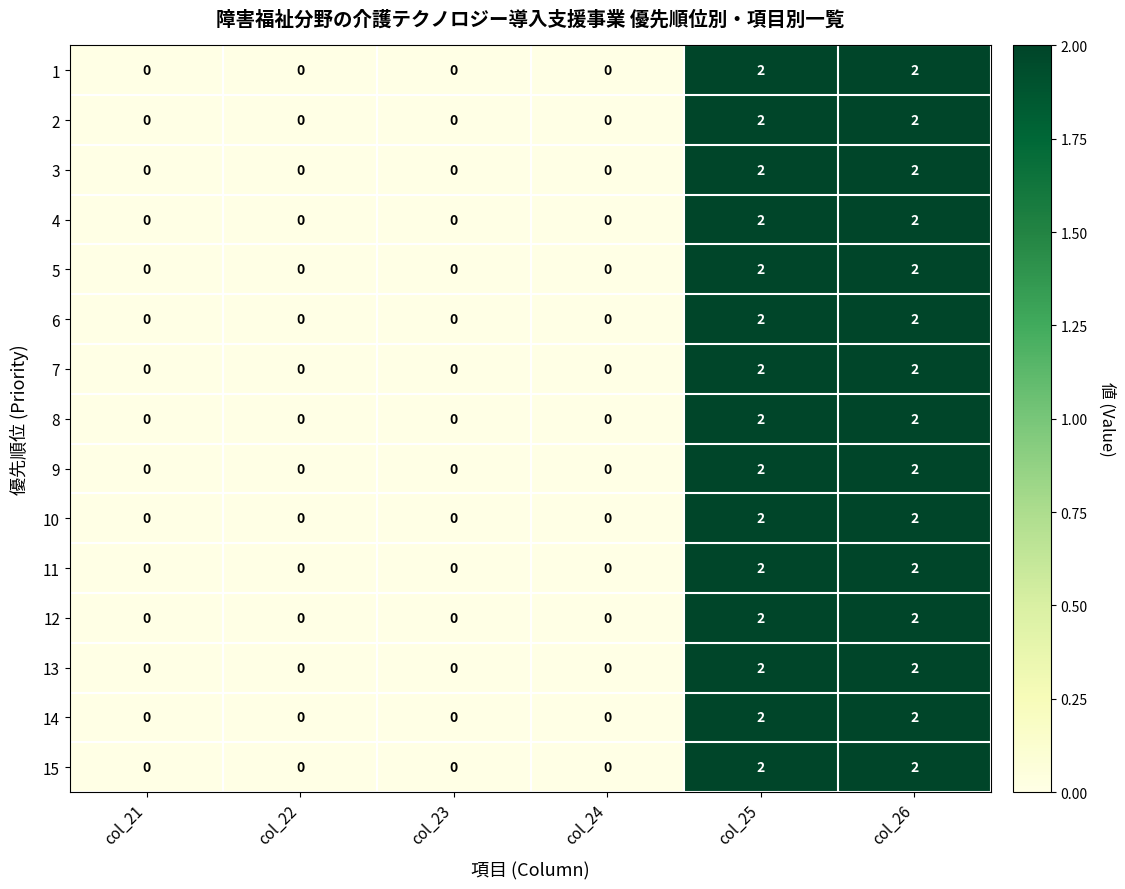

Is it true that 2 equals 0 at col_23?

True